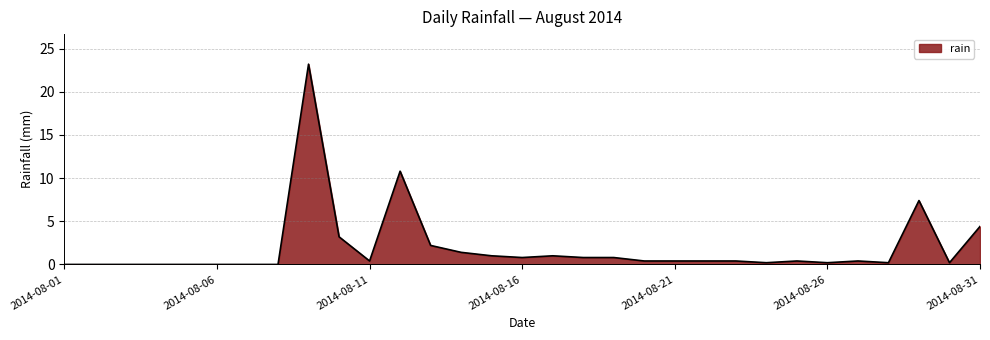

List the labels in order of value, largest first.

2014-08-09, 2014-08-12, 2014-08-29, 2014-08-31, 2014-08-10, 2014-08-13, 2014-08-14, 2014-08-15, 2014-08-17, 2014-08-16, 2014-08-18, 2014-08-19, 2014-08-11, 2014-08-20, 2014-08-21, 2014-08-22, 2014-08-23, 2014-08-25, 2014-08-27, 2014-08-24, 2014-08-26, 2014-08-28, 2014-08-30, 2014-08-01, 2014-08-02, 2014-08-03, 2014-08-04, 2014-08-05, 2014-08-06, 2014-08-07, 2014-08-08